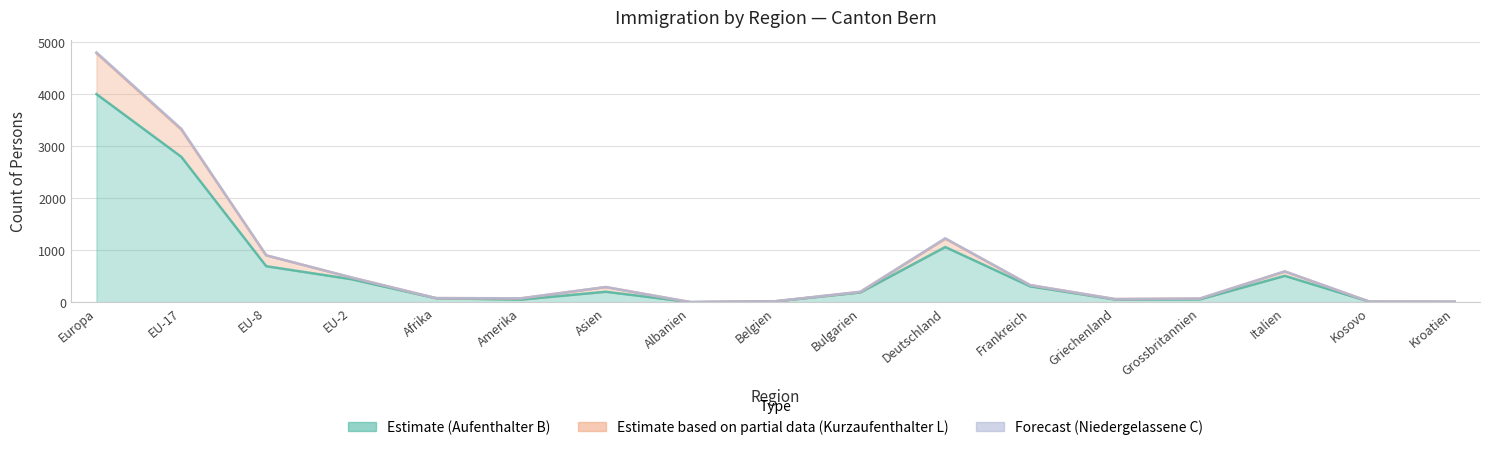

At which label is Total_ständige closest to 2403?

EU-17